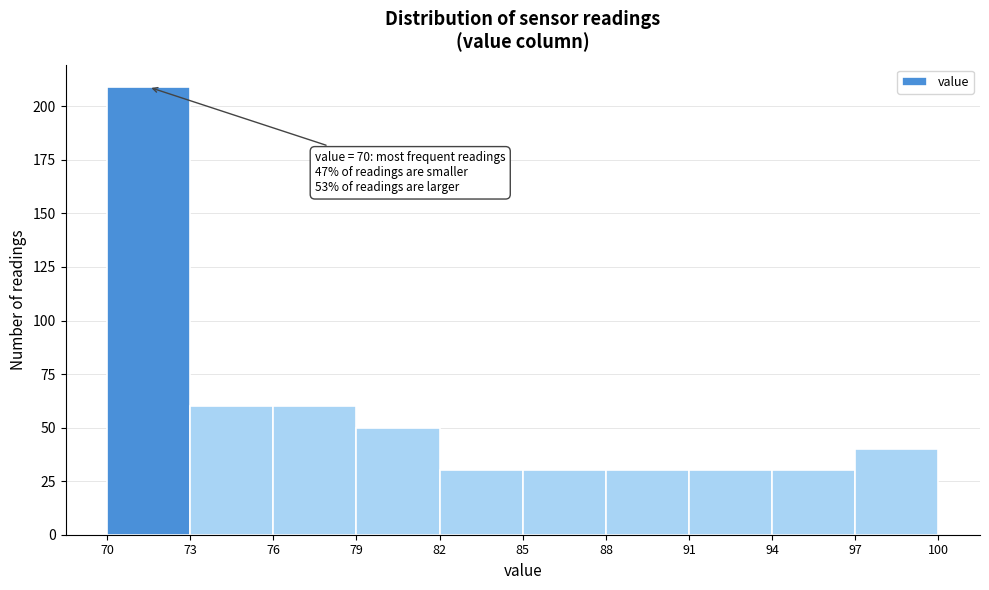

Over which range of the x-axis is the bar tallest?

70 to 73